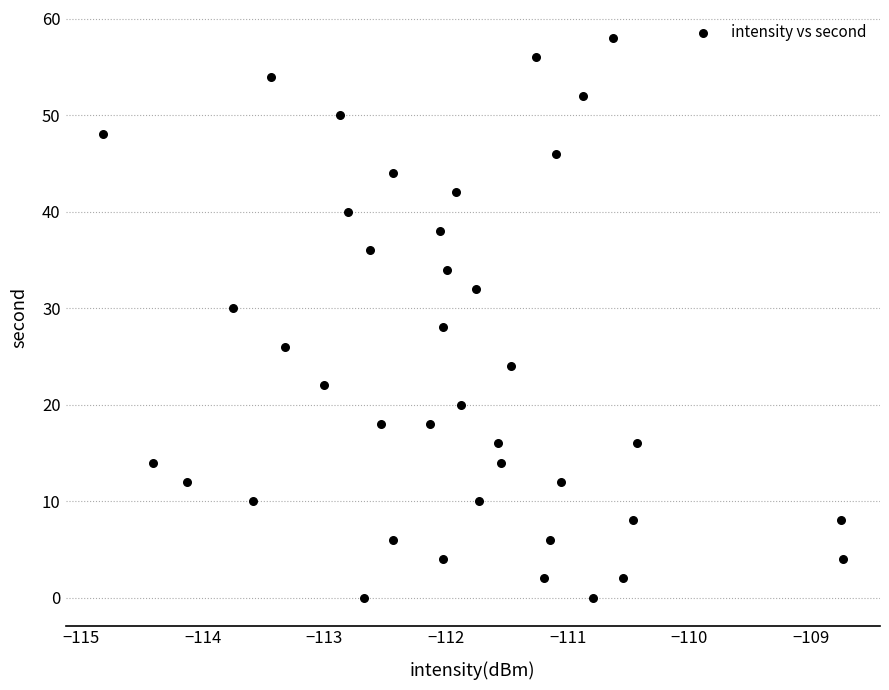

What is the range of Y values (max minus min)?

58